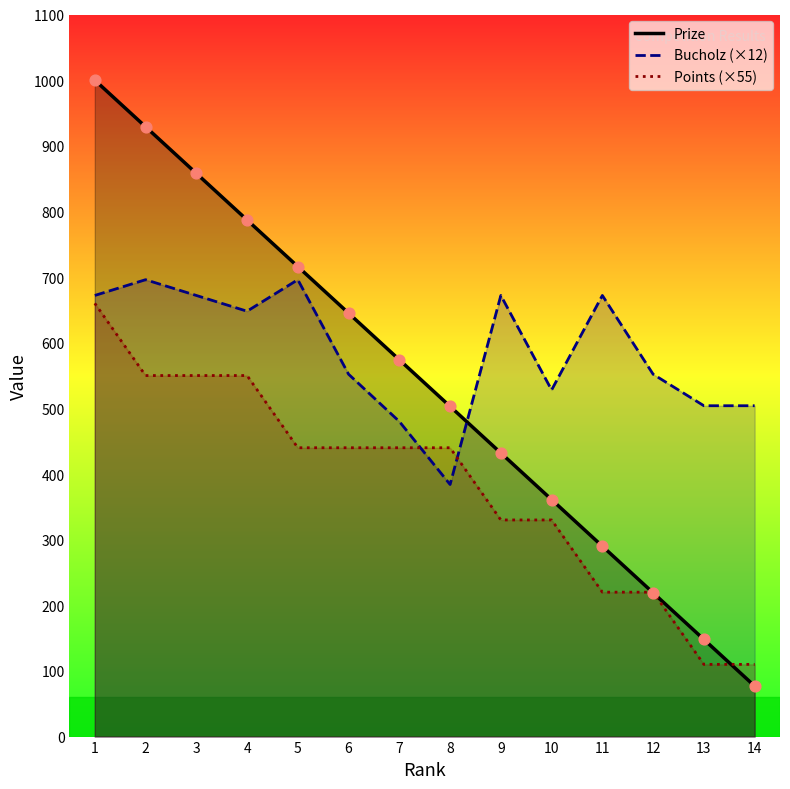

At which category is the sum across all series the highest?

1